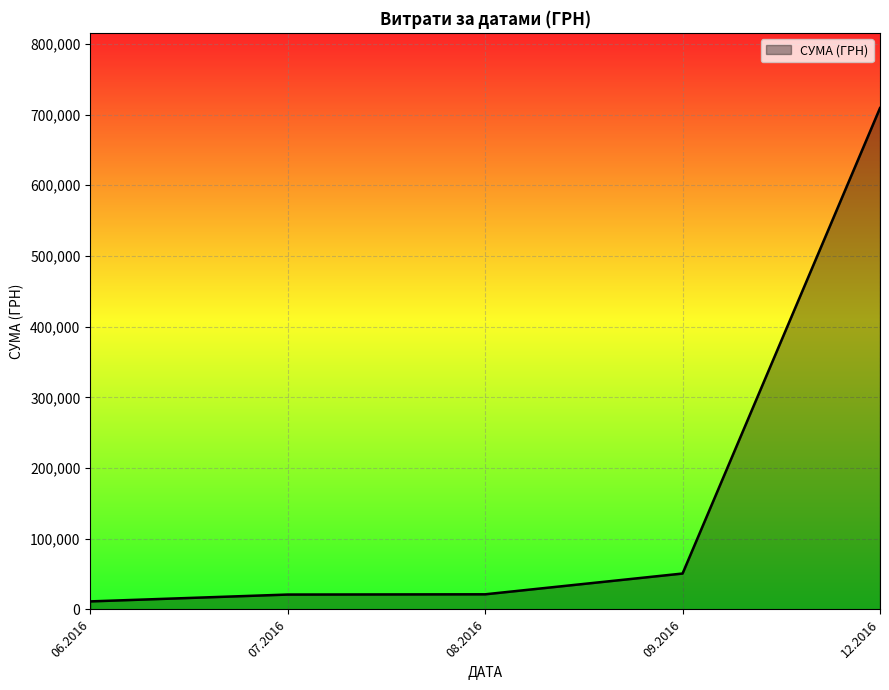

Read the value at 08.2016.

21415.0